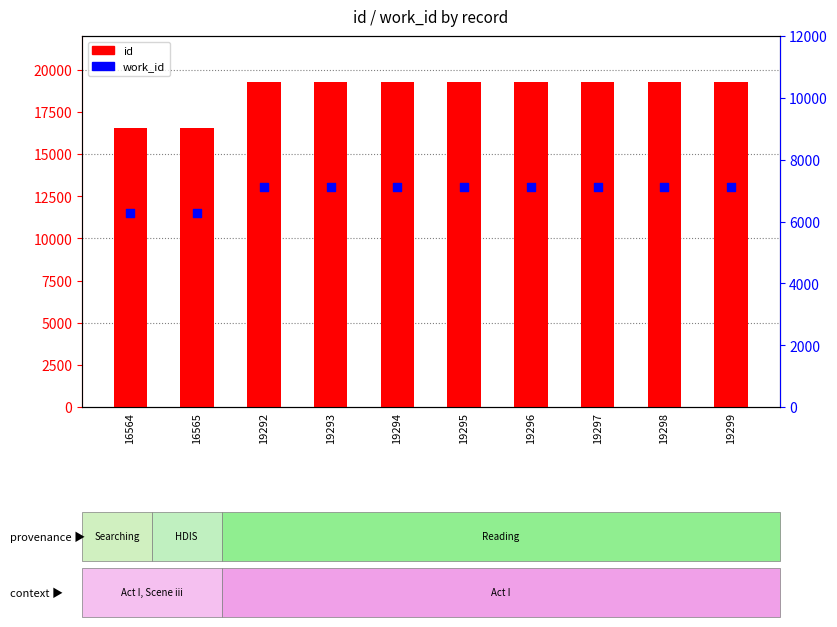

Which series reaches the minimum Y coordinate?

work_id